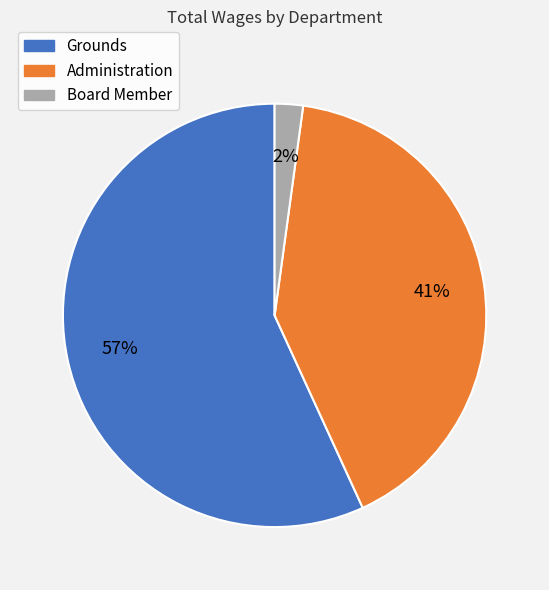

Rank the categories by value from lowest to highest.

Board Member, Administration, Grounds